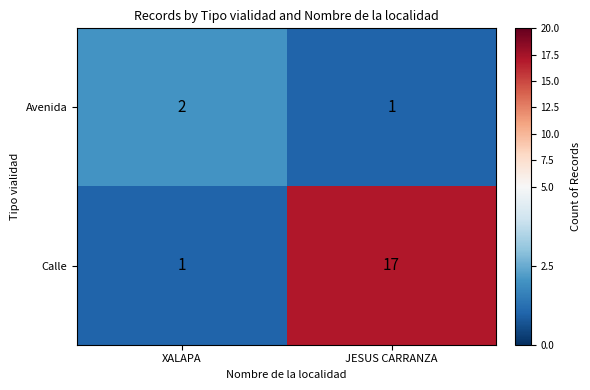

Which category has the highest value across all series?

JESUS CARRANZA